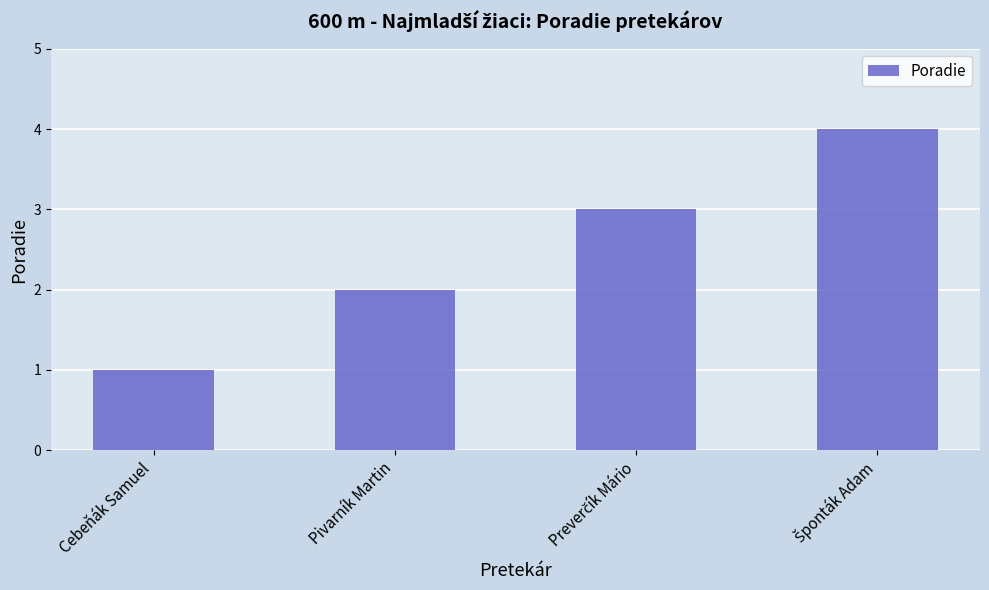

What is the maximum value shown in the chart?

4